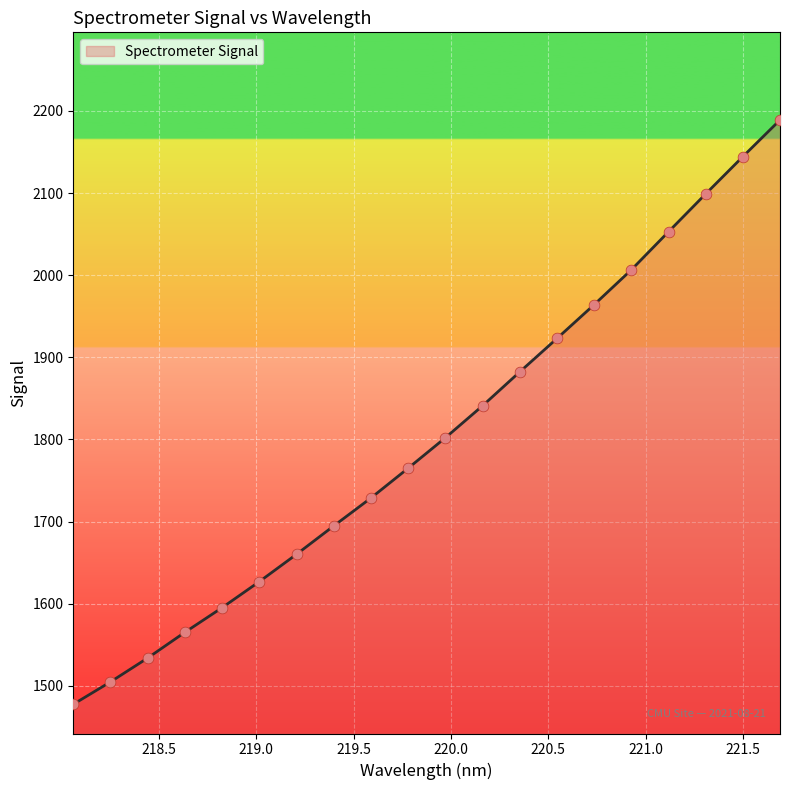

What is the difference between the maximum and minimum values?

711.6